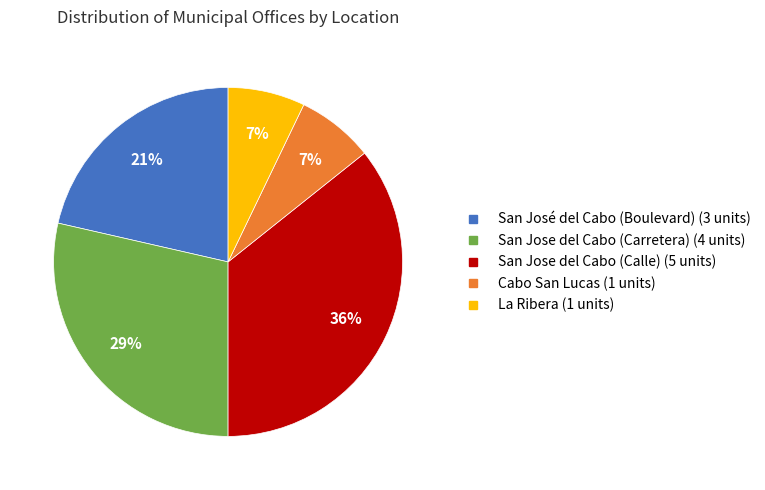

Does any single category account for the majority?

No